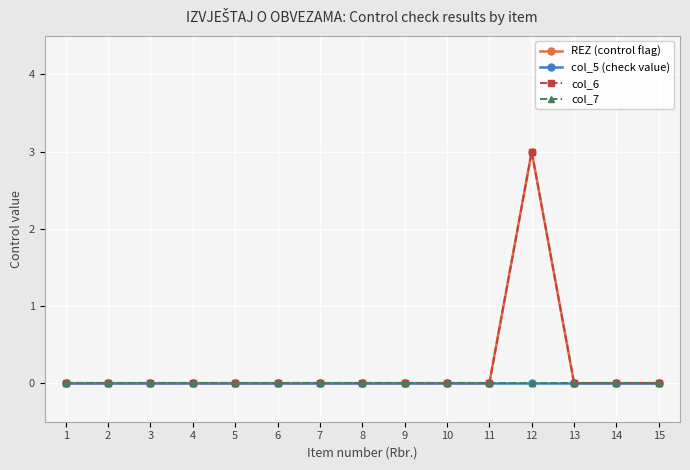

Is this an area chart (filled region under the line)?

No